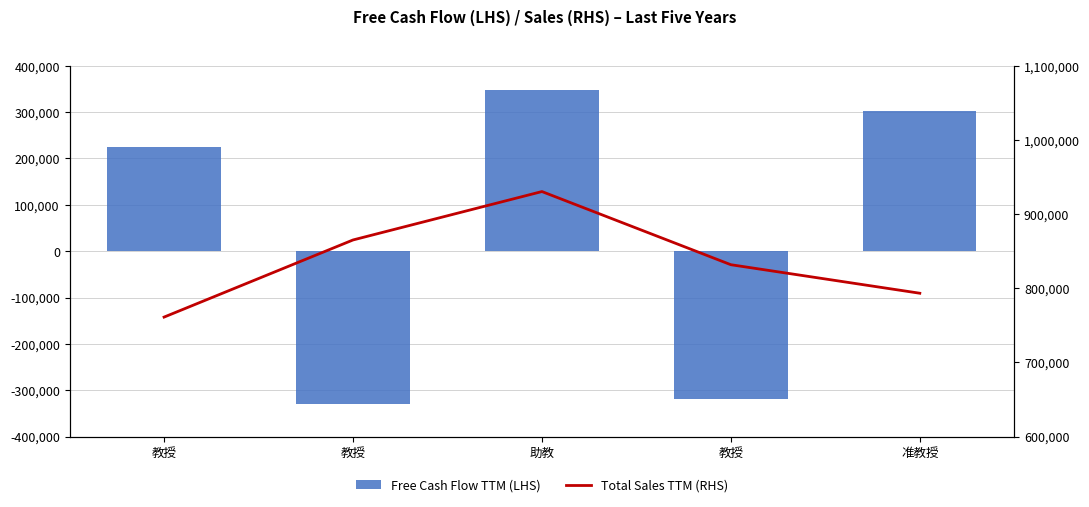

At which label is Total Sales TTM (RHS) closest to 845733?

教授